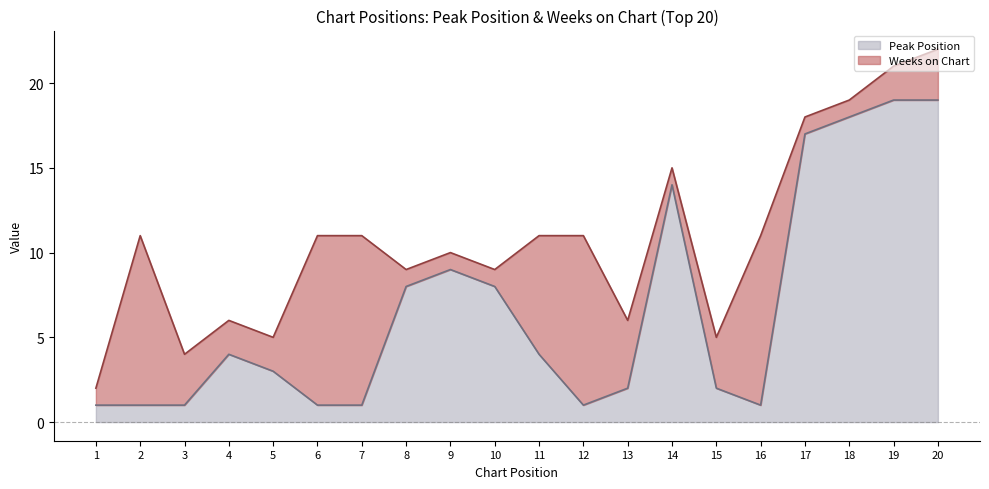

Is it true that the value at 3 is 1?

True